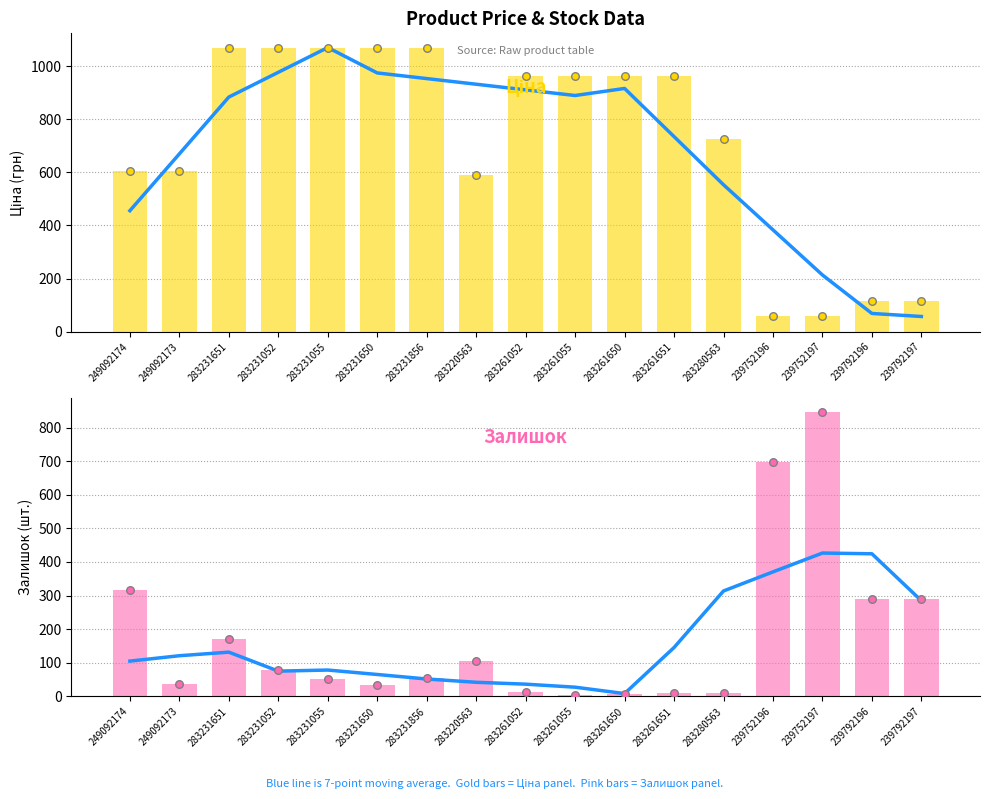

Which series contains the lowest Y value?

Залишок